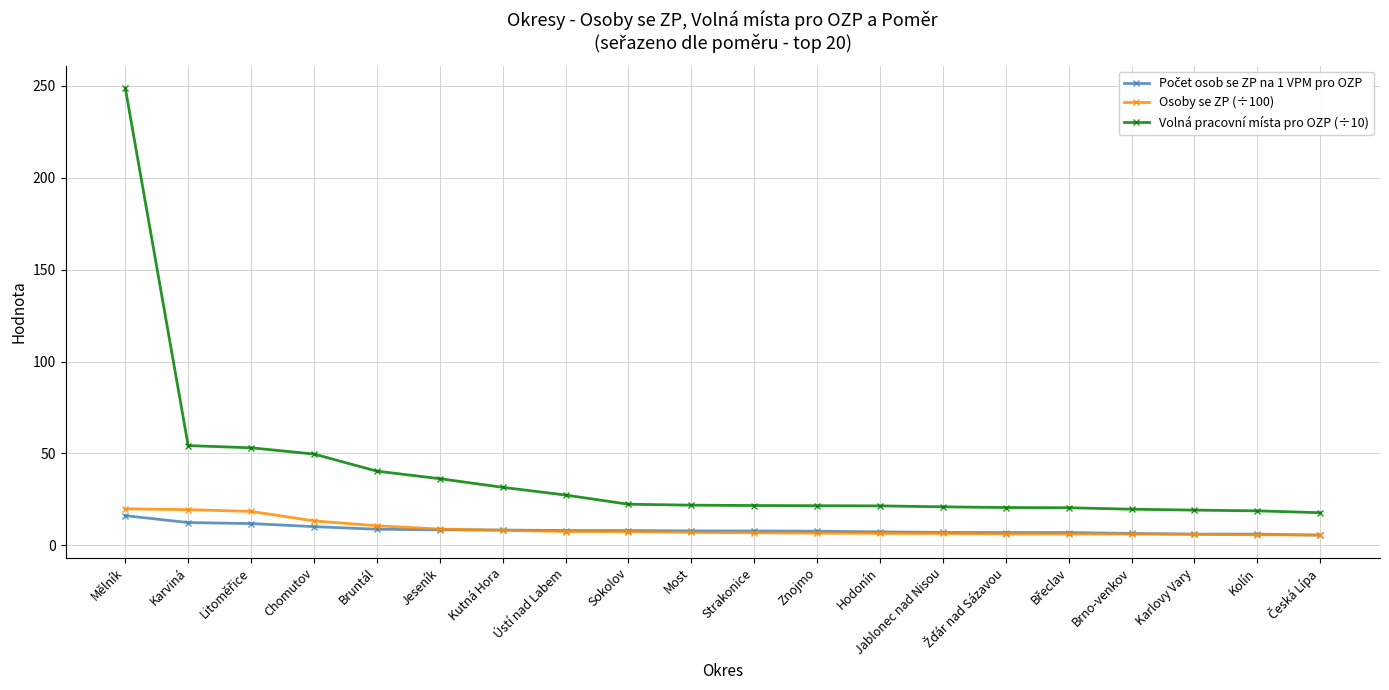

True or false: Volná pracovní místa pro OZP (÷10) has a value of 62.1 at Bruntál.

False